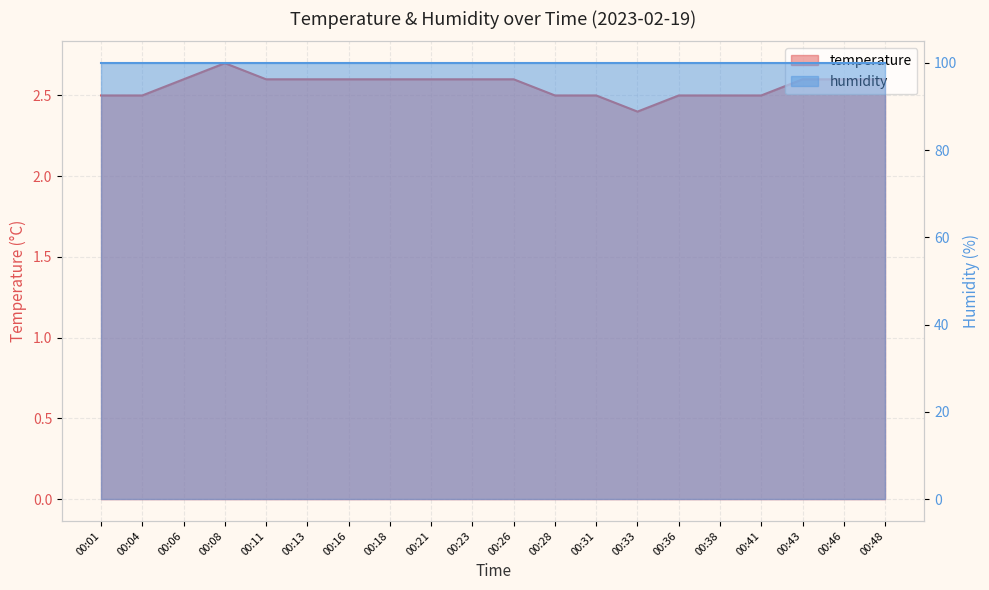

Which category has the lowest value across all series?

00:33